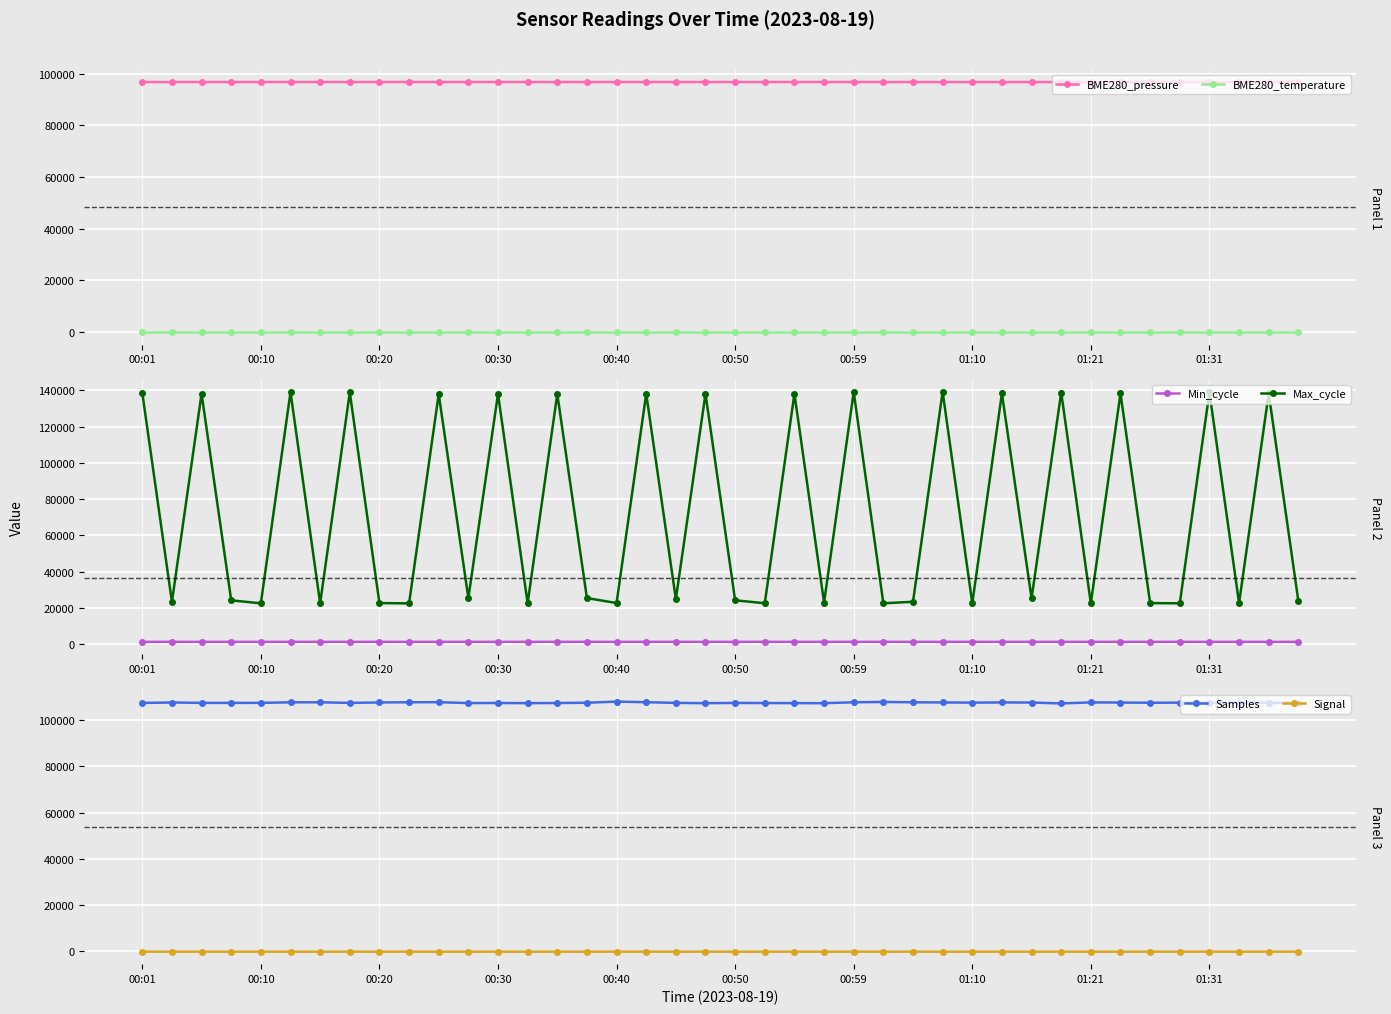

True or false: BME280_pressure and BME280_temperature cross at least once.

False